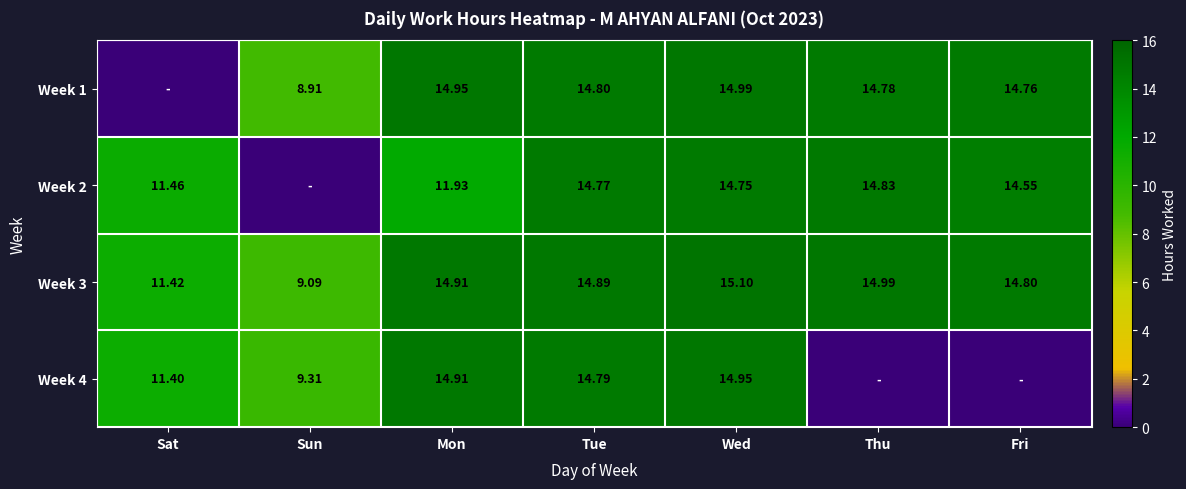

At which label does Week 3 first exceed 14?

Mon